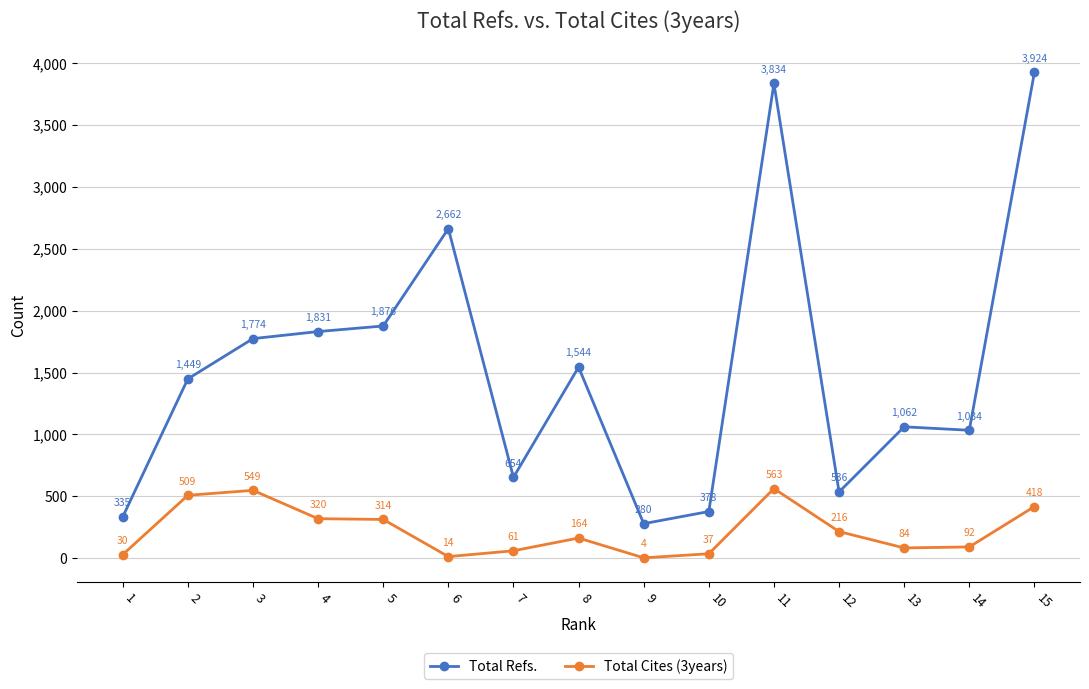

What is the average value of the Total Cites (3years) series?

225